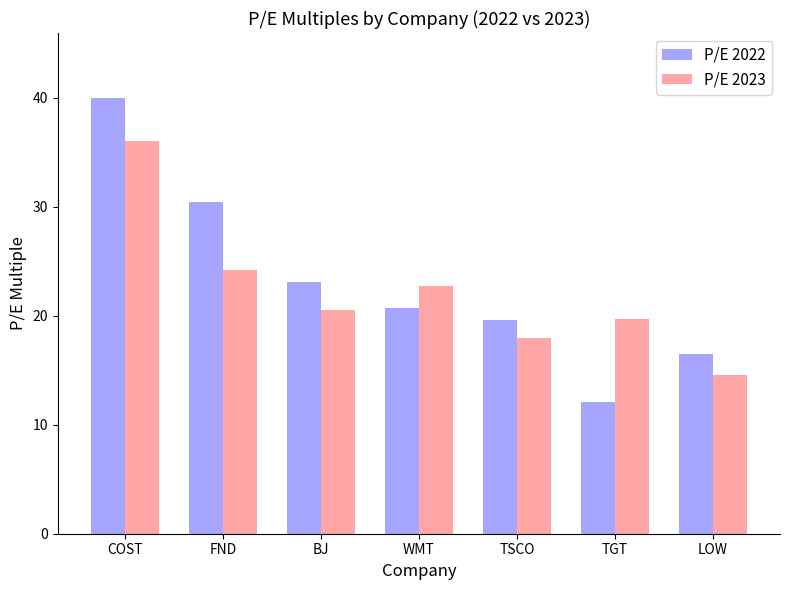

At which label is P/E 2023 closest to 25?

FND